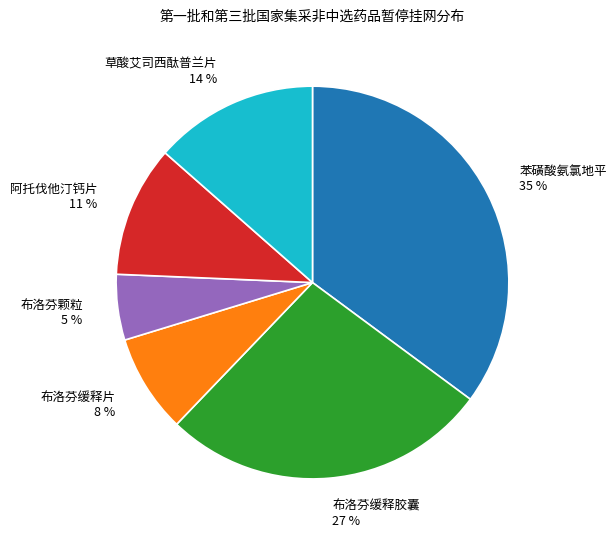

Is 布洛芬缓释片 the majority of the pie?

No